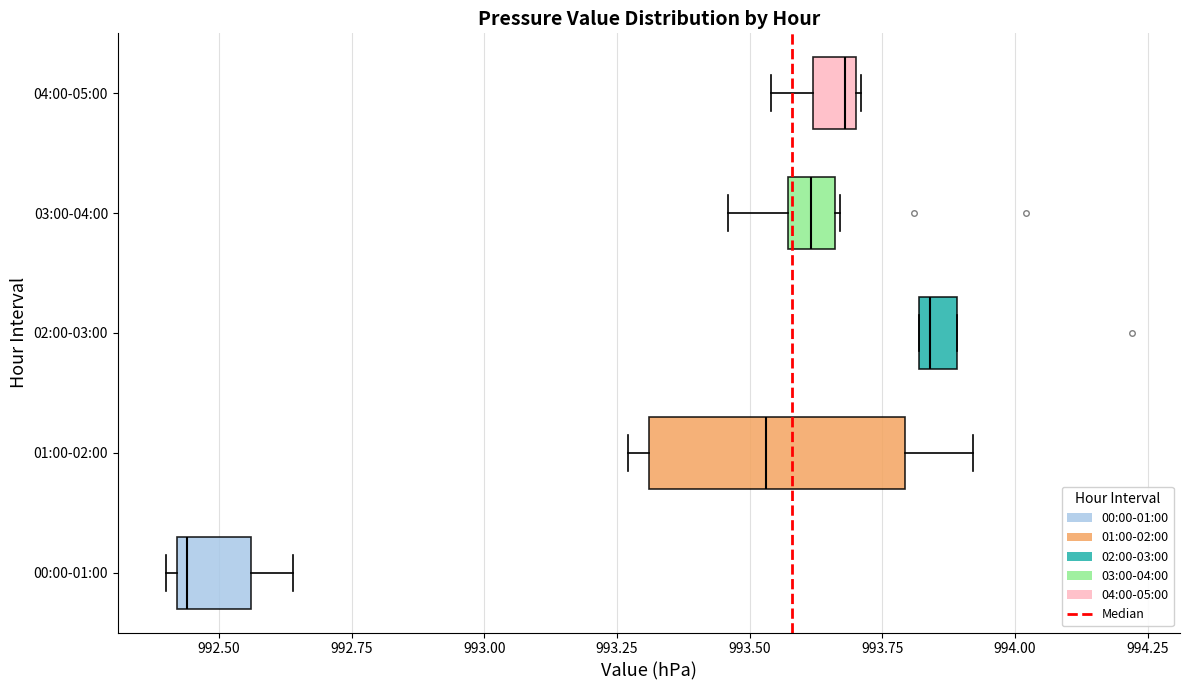

Which box is the widest, from its left edge to its right edge?

01:00-02:00